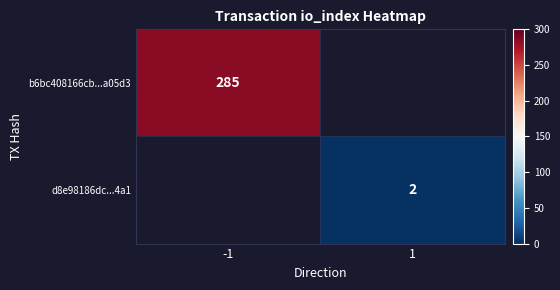

The b6bc408166cb...a05d3 series shows 285 at -1. True or false?

True